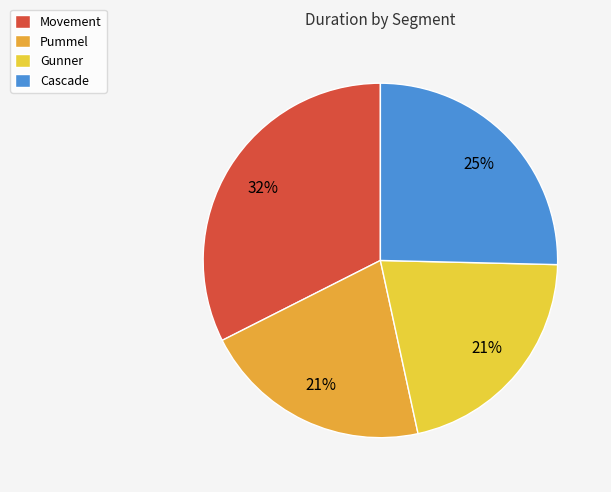

To the nearest percent, what is the difference between the Gunner and Cascade slice percentages?

4%